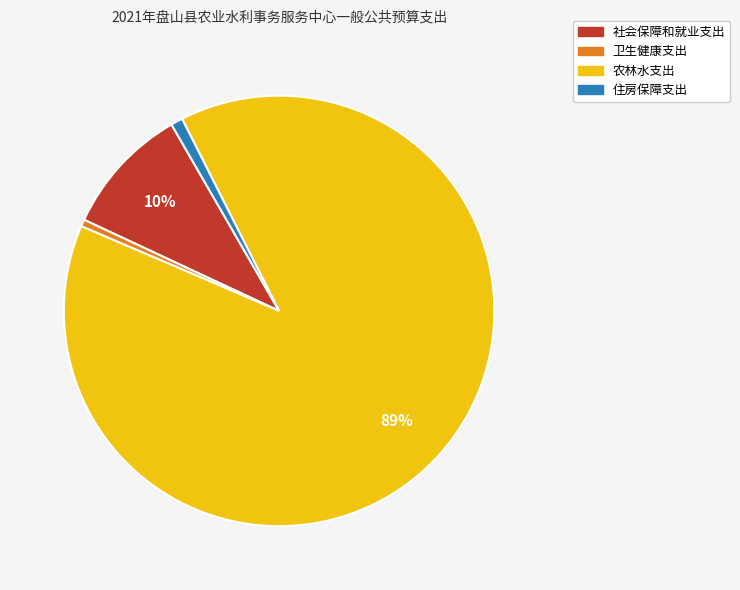

How many segments does this pie chart have?

4